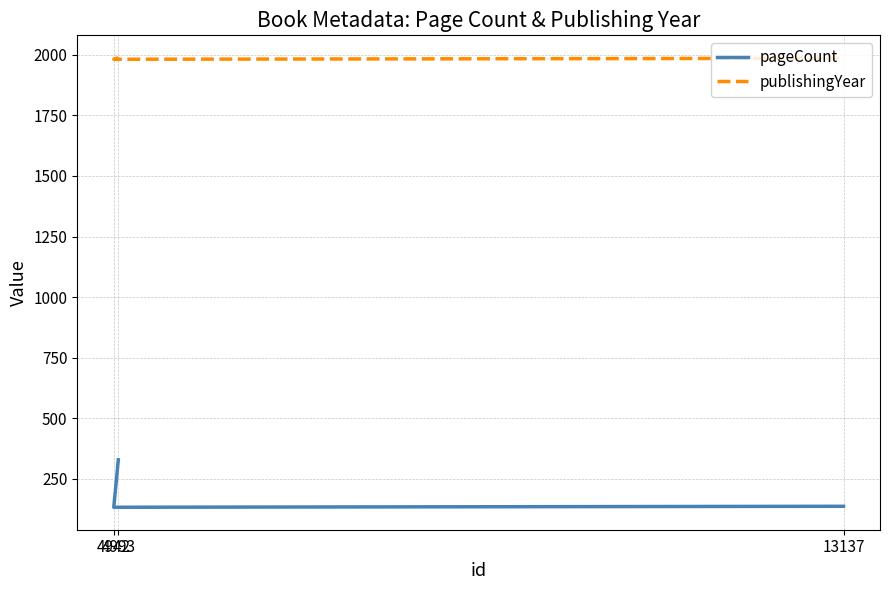

What is the average value of the publishingYear series?

1985